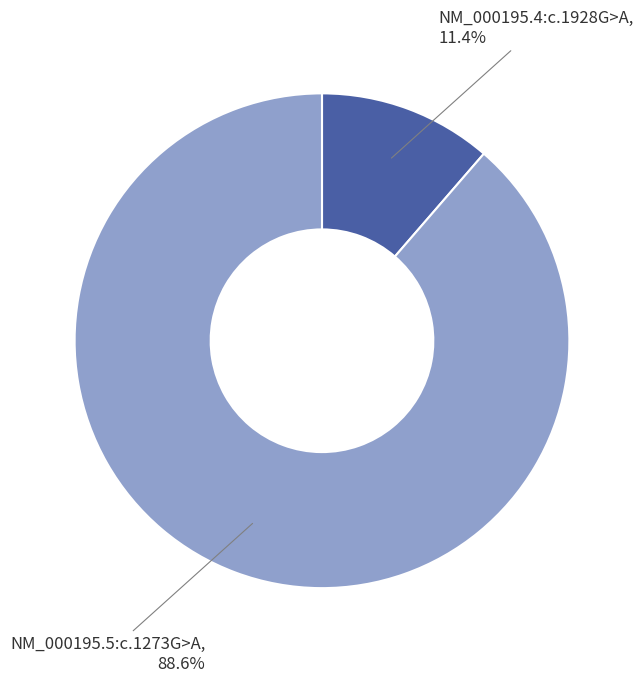

Rank the categories by value from highest to lowest.

NM_000195.5:c.1273G>A, NM_000195.4:c.1928G>A